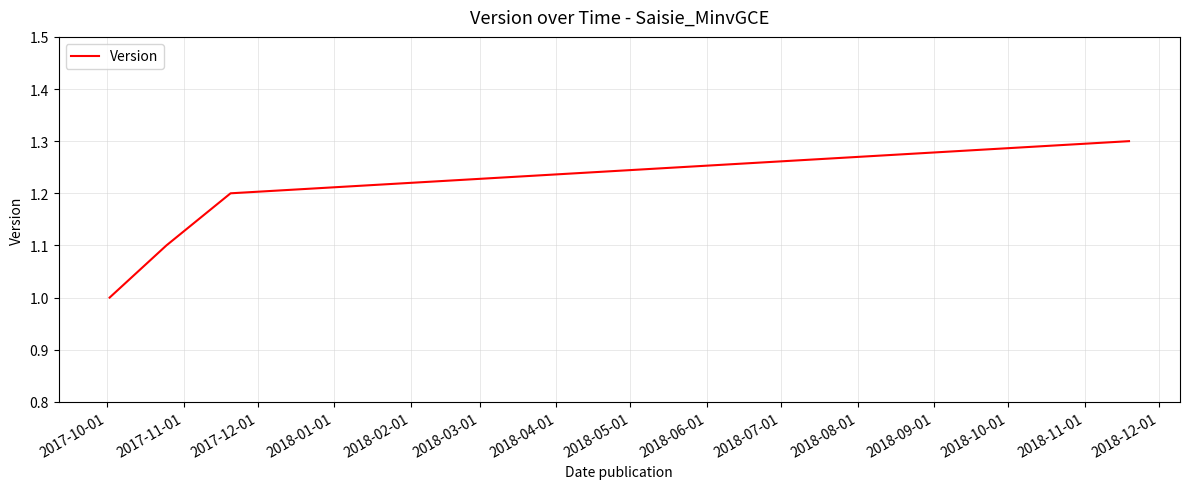

True or false: the data has more than 1 interior local peaks.

False